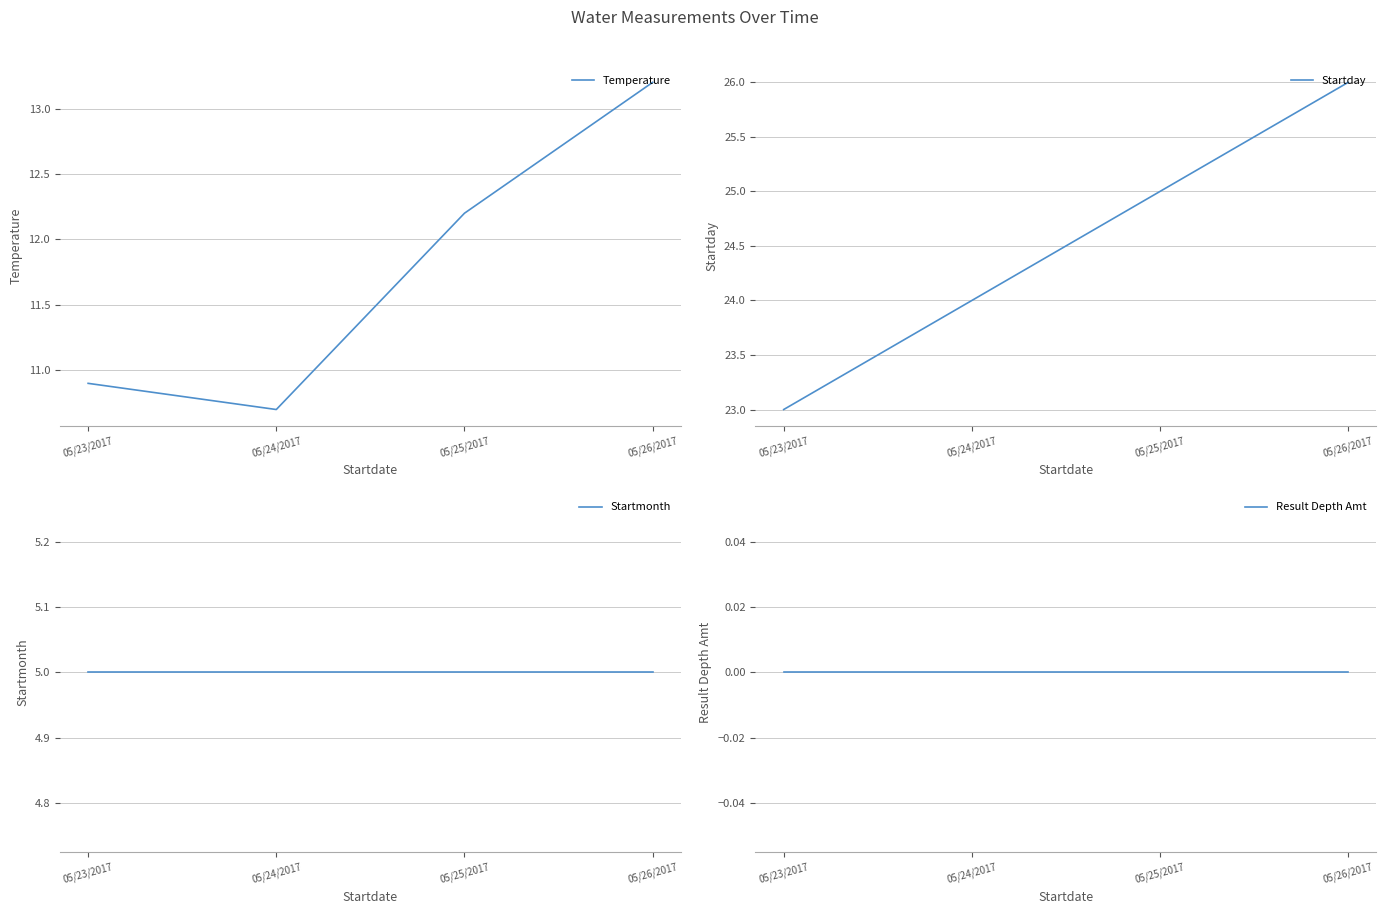

True or false: Startmonth and Startday intersect in this chart.

False